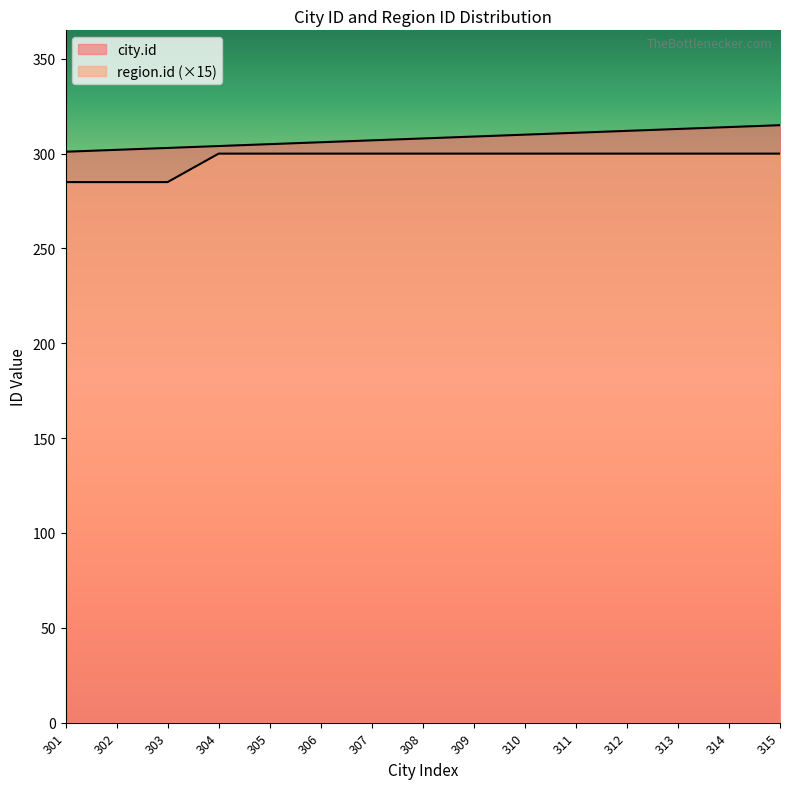

Read the city.id value at 310.

310